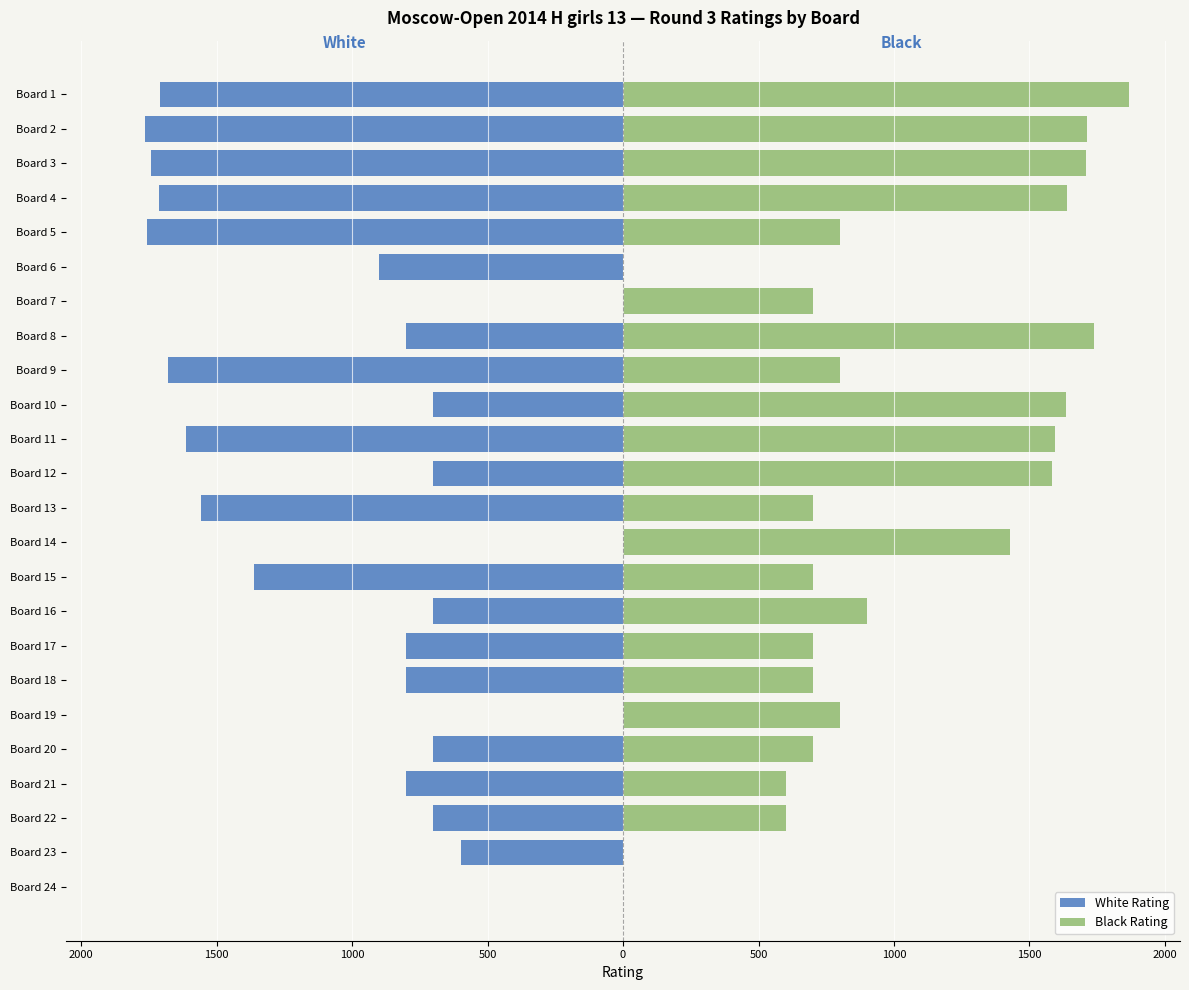

What is the sum of the White Rating values at Board 6 and Board 10?

-1600